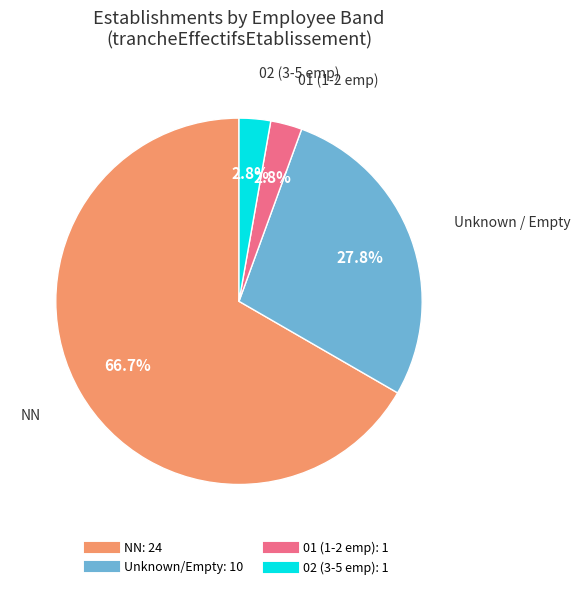

Count the number of slices in the pie.

4